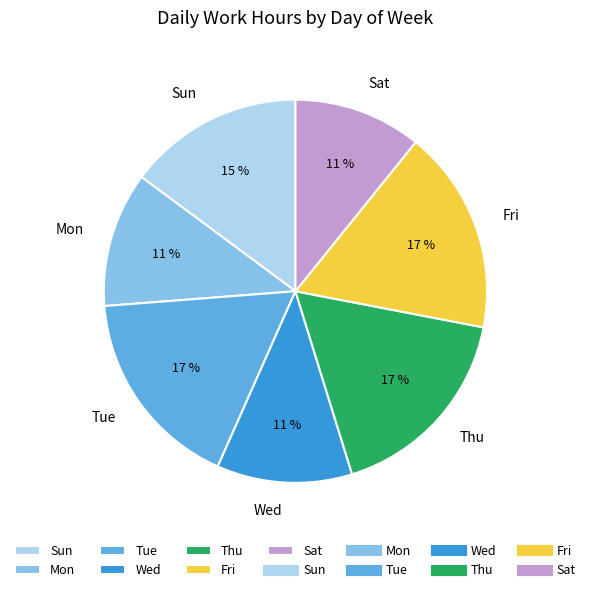

Does Wed represent more than half of the total?

No